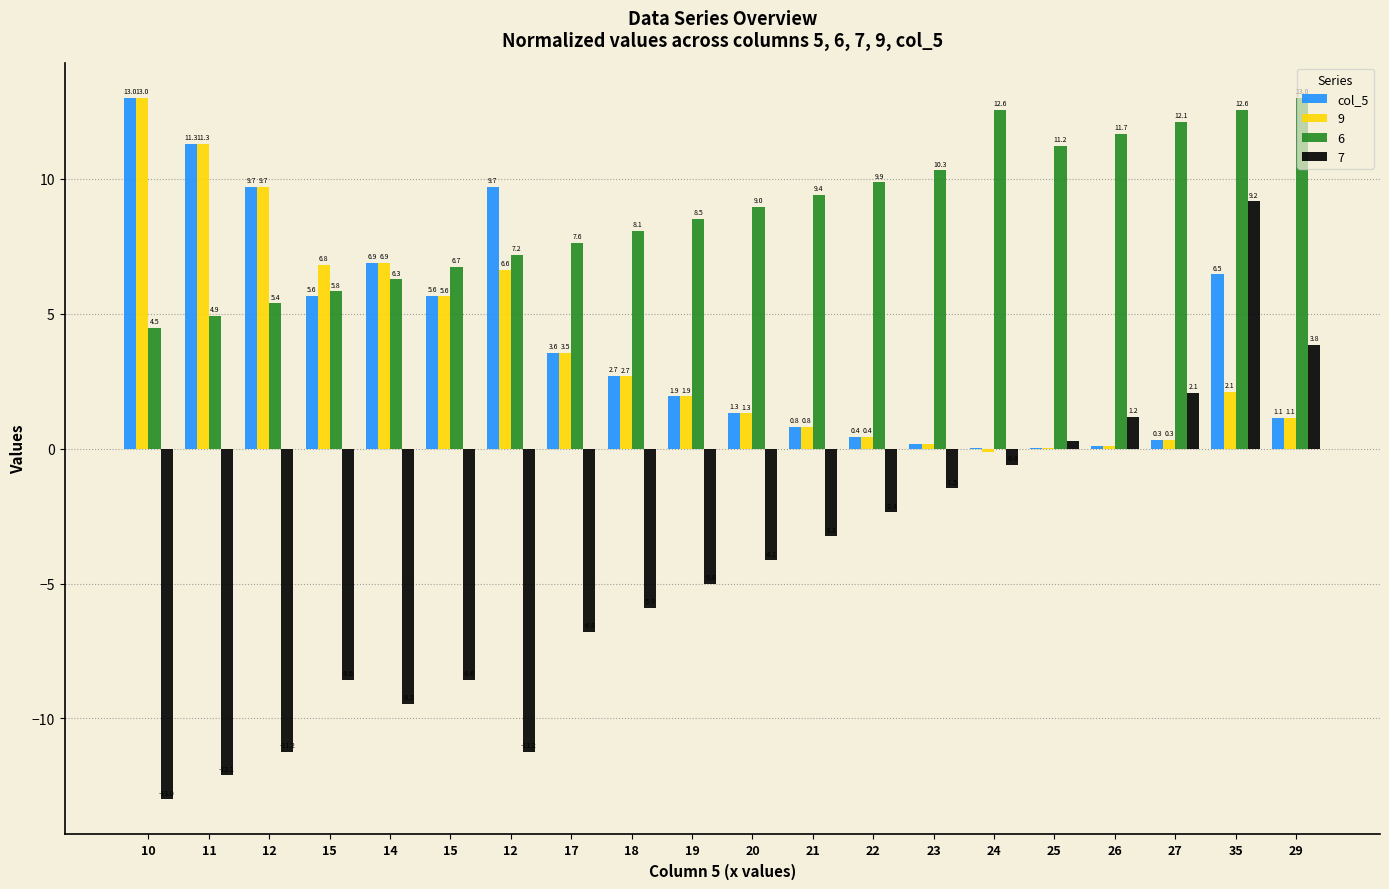

How many values in 7 are above zero?

5